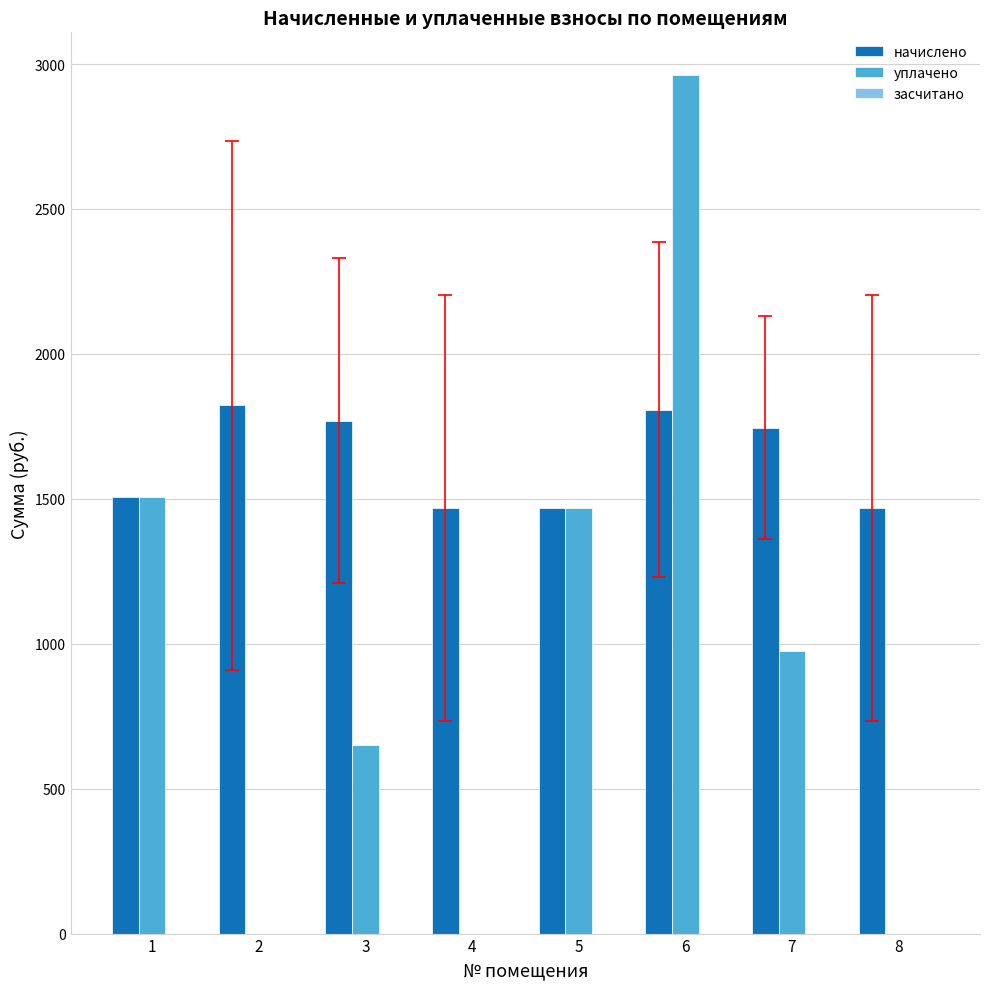

What is the sum of all начислено values?

13060.3